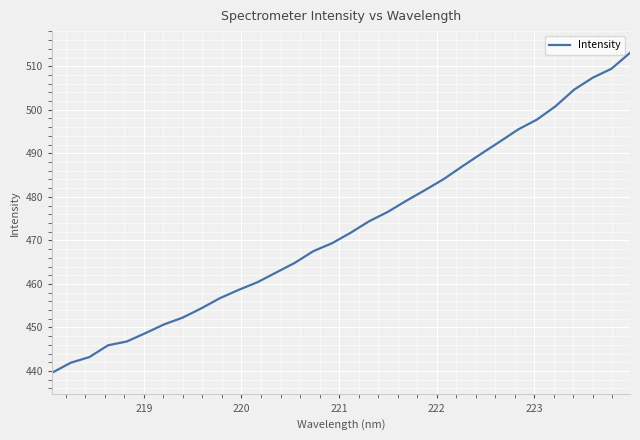

What is the difference between the maximum and minimum values?

73.5